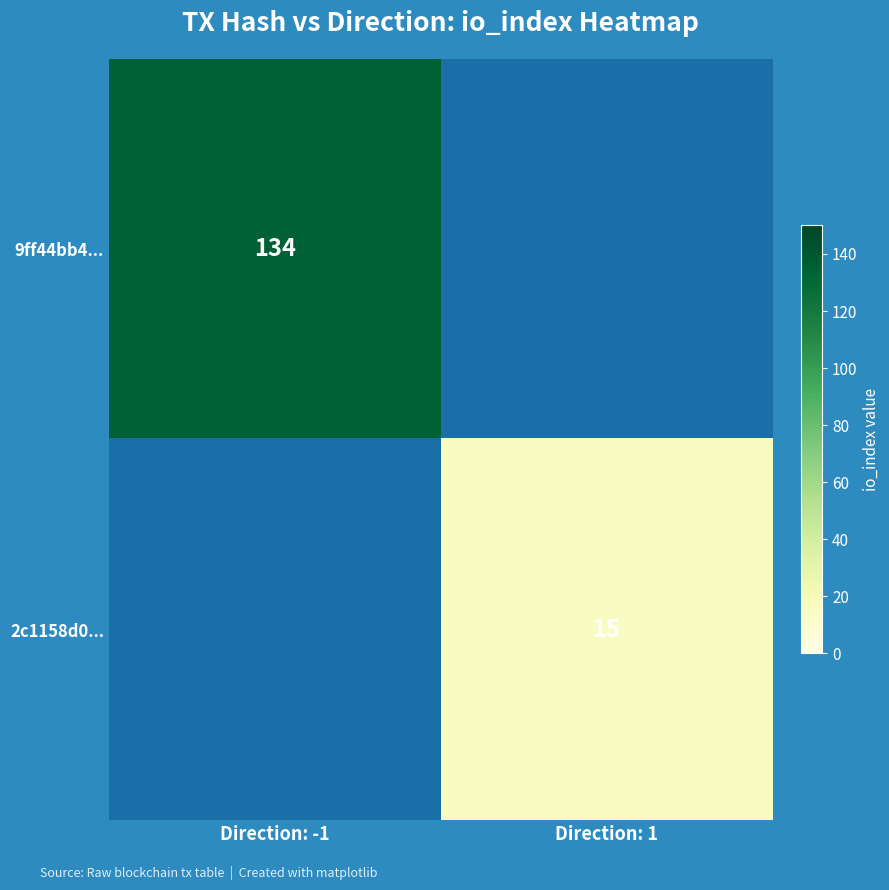

The 2c1158d0... series shows 15 at Direction: 1. True or false?

True